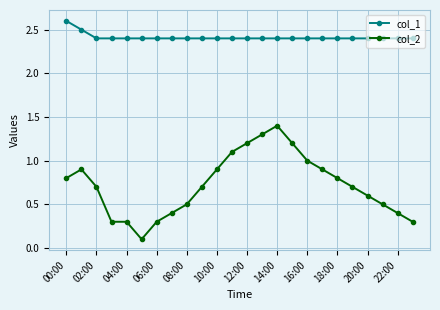

Which series has the widest spread of values?

col_2